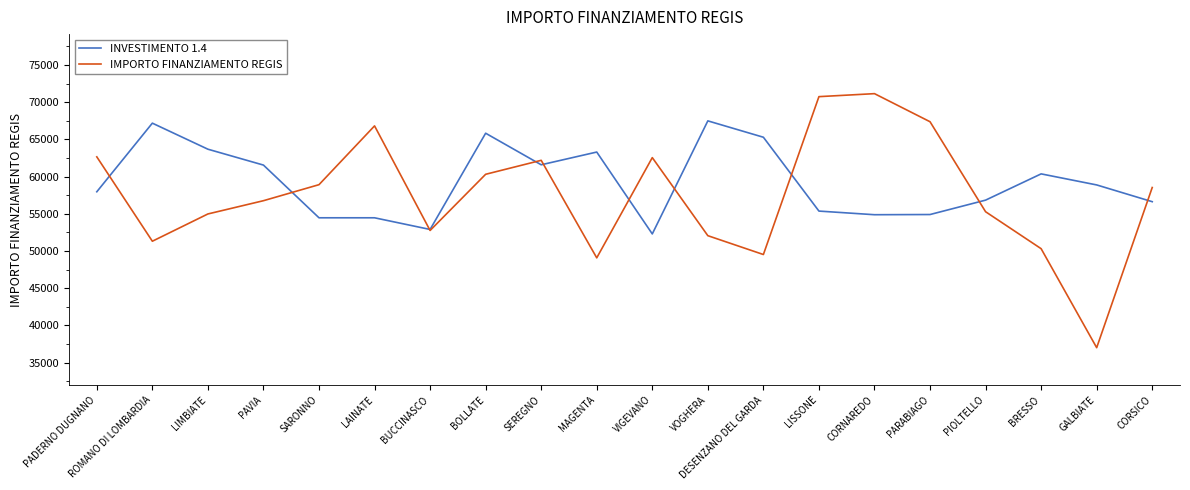

Count the number of categories in the chart.

20